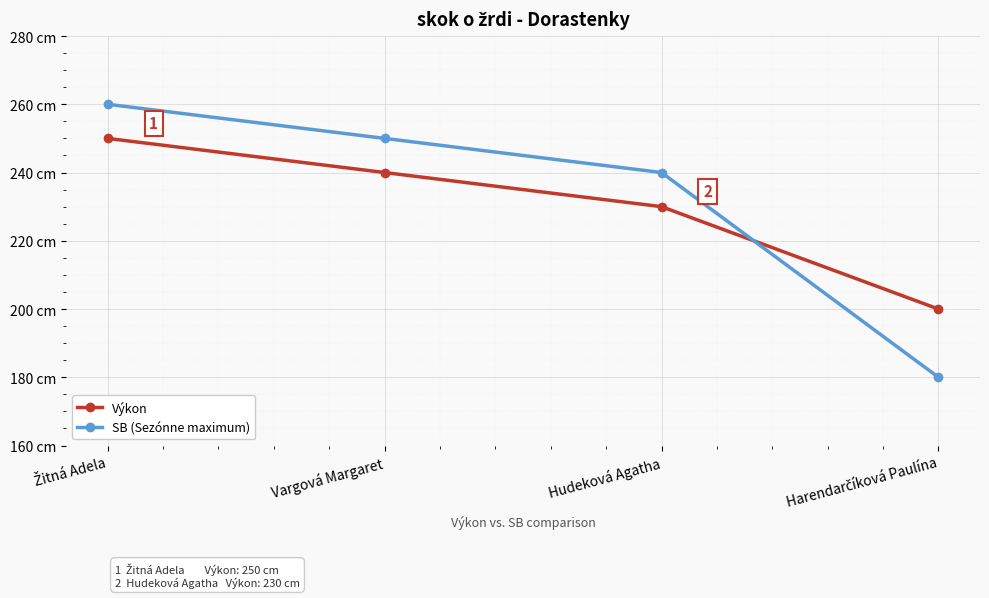

What position from the right is Hudeková Agatha?

2